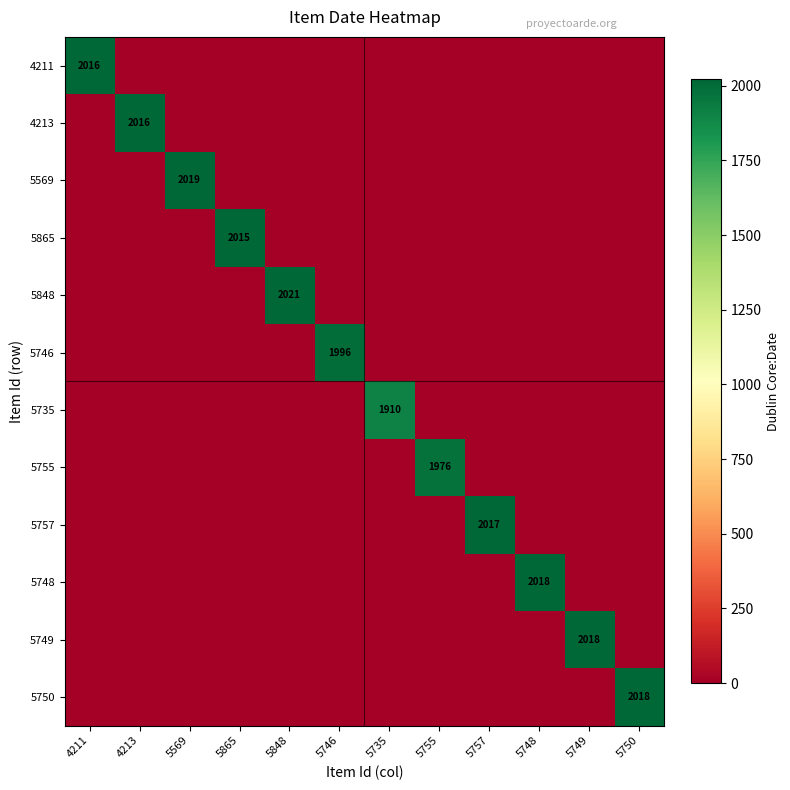

Is it true that 5749 equals 2866 at 5749?

False